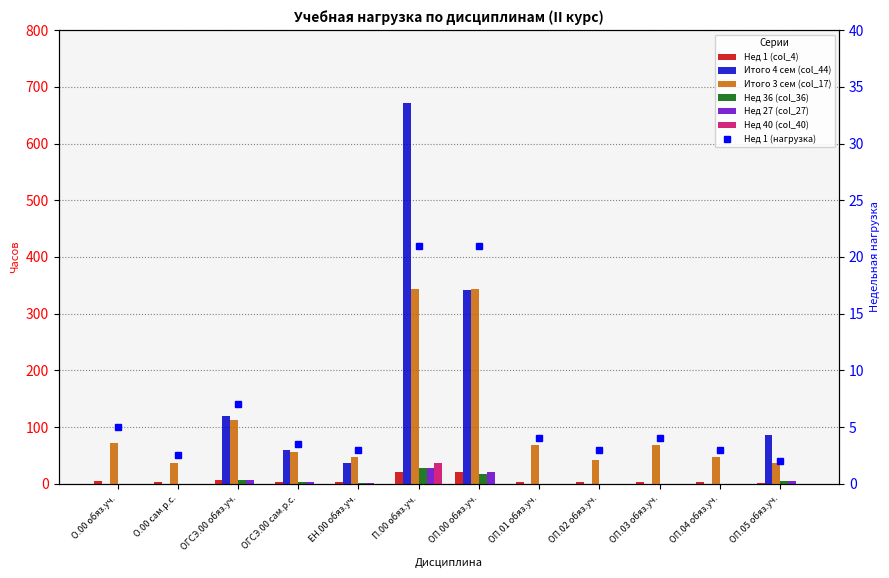

What value does the Нед 36 (col_36) series have at П.00 обяз.уч.?

27.0